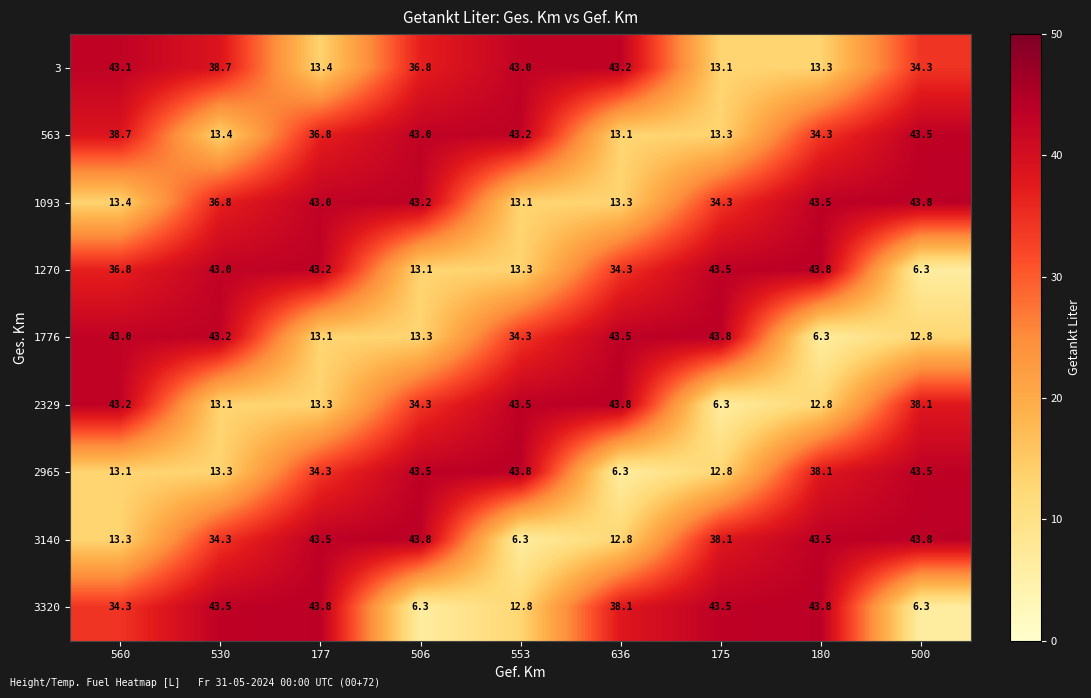

Which series changed the most between 560 and 175?

2329